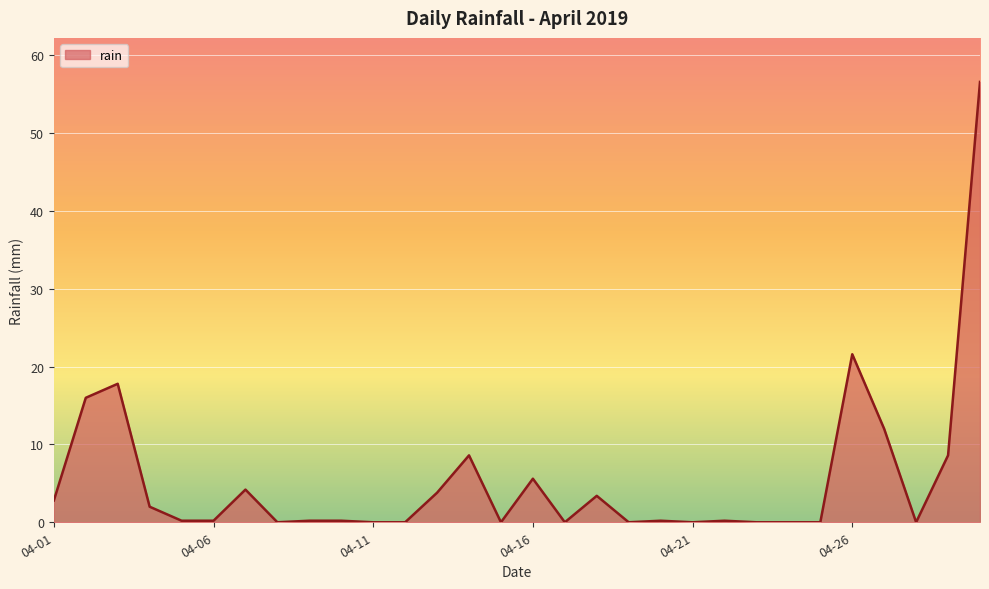

True or false: the data shows 0.0 at 2019-04-25.

True